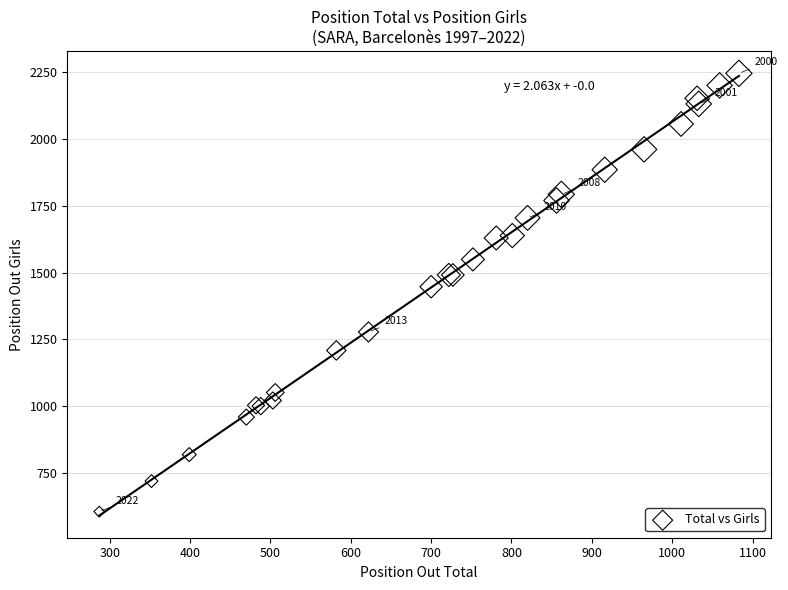

What Y value in the scatter plot is closest to 1425?

1447